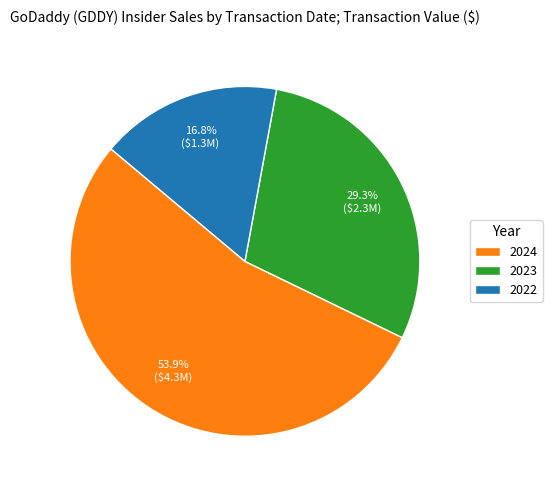

Rank the categories by value from highest to lowest.

2024, 2023, 2022